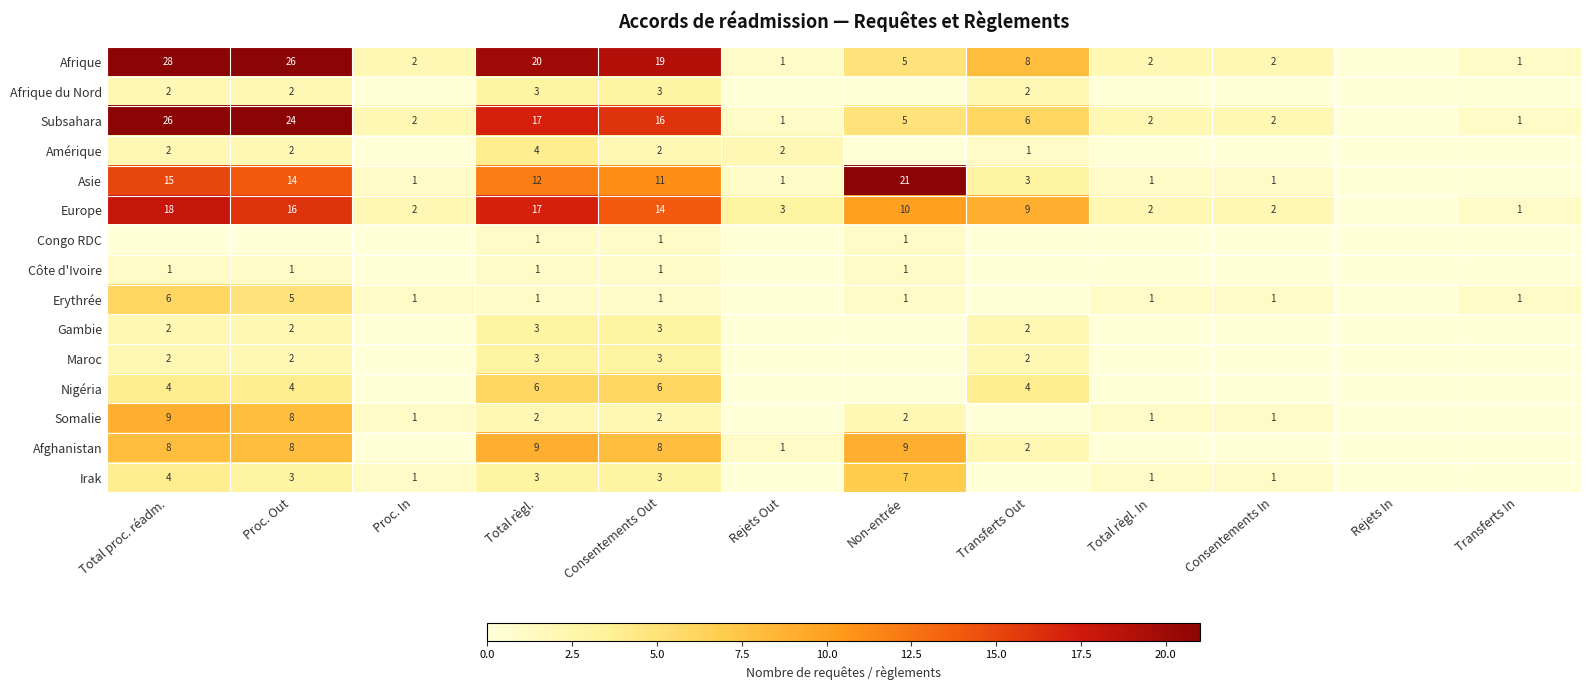

What is the difference between the Asie values at Proc. In and Total règl.?

11